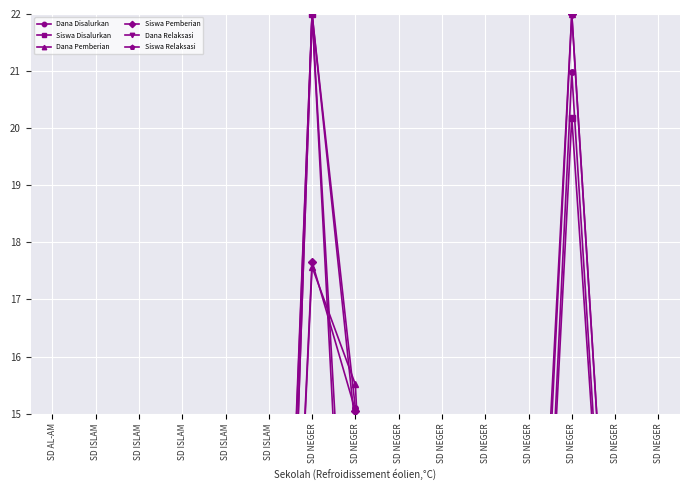

Rank the series at SD NEGER from highest to lowest value.

Dana Disalurkan, Siswa Disalurkan, Dana Relaksasi, Siswa Relaksasi, Siswa Pemberian, Dana Pemberian